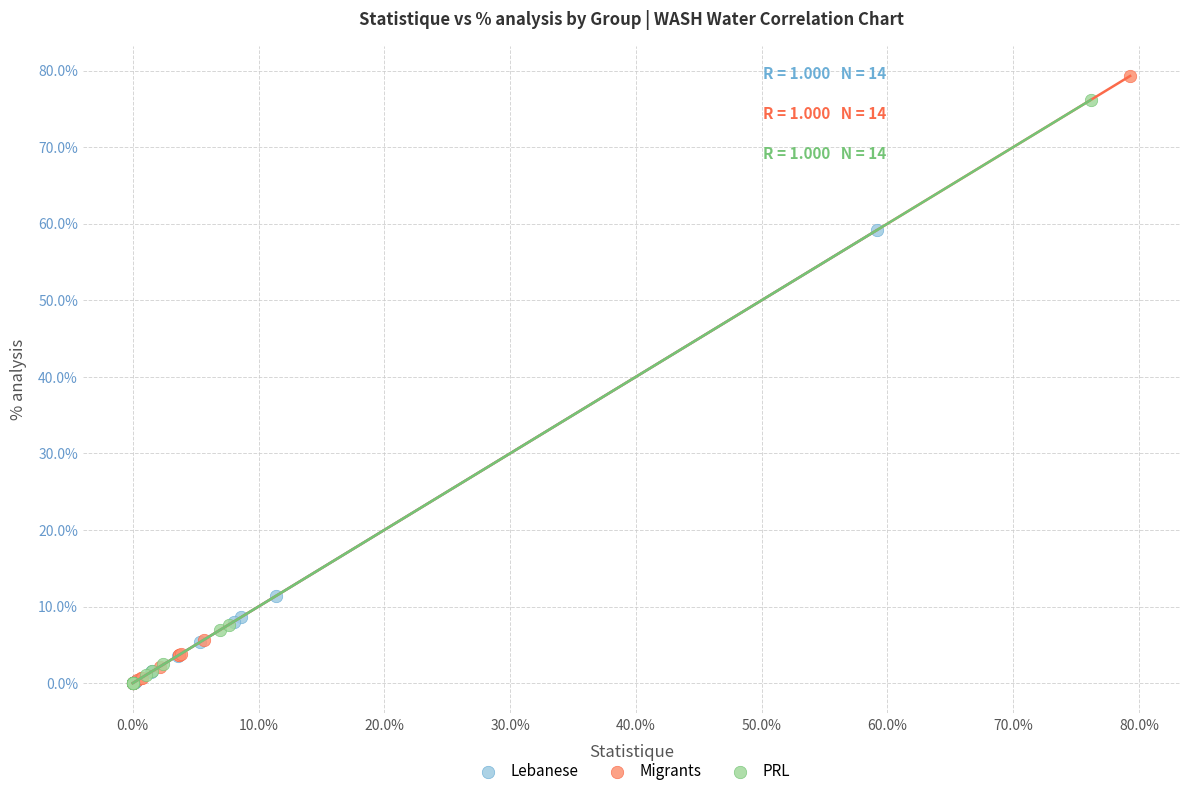

Which series has the largest Y range (max minus min)?

Migrants